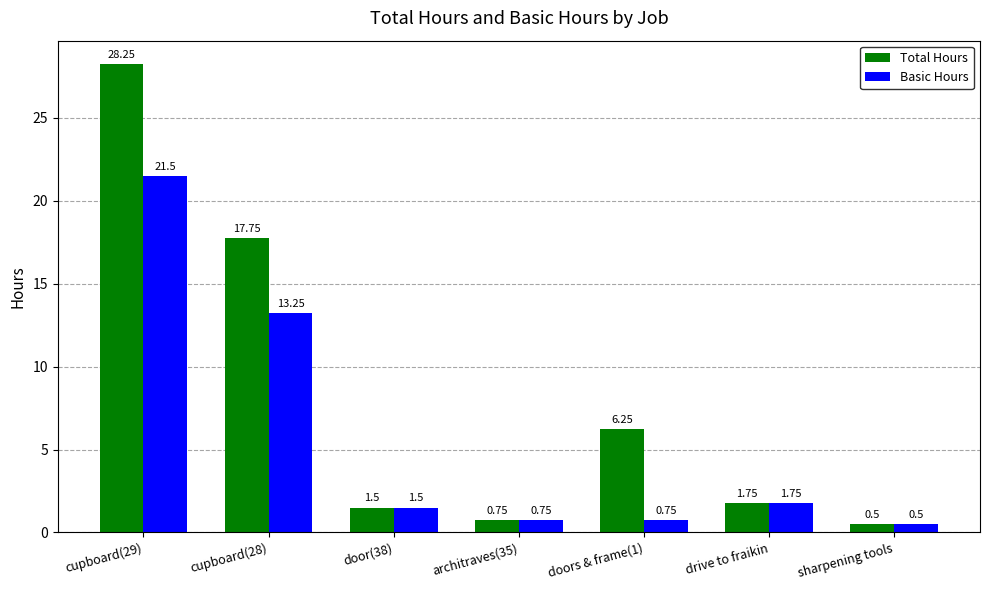

At which category does the chart reach its peak across all series?

cupboard(29)